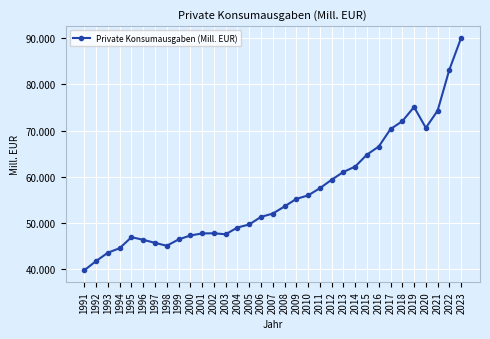

What is the maximum value shown in the chart?

90066.6